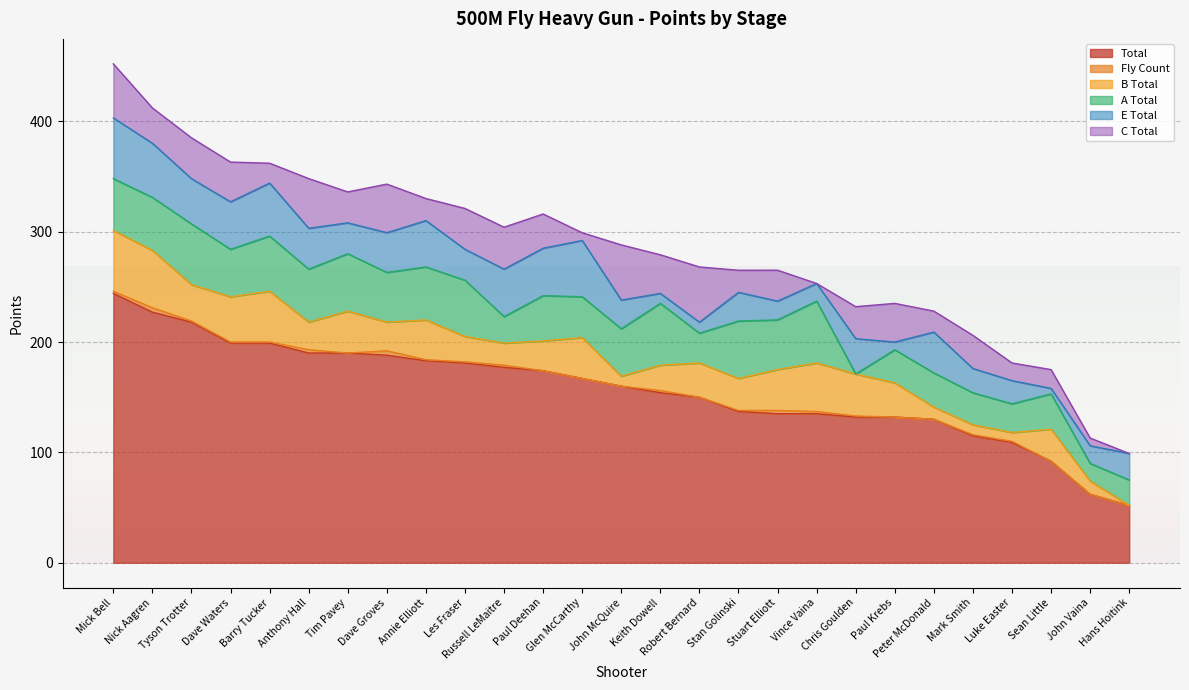

Reading right to left, what are all the values shown in this chart?

Total: 52.0	62.0	92.0	109.0	115.0	130.0	132.0	132.0	135.0	135.0	137.0	150.0	154.0	160.0	167.0	174.0	177.0	181.0	183.0	188.0	190.0	190.0	199.0	199.0	218.0	227.0	244.0
Fly Count: 0.0	0.0	0.0	1.0	1.0	0.0	0.0	1.0	2.0	3.0	1.0	0.0	2.0	0.0	0.0	0.0	2.0	1.0	1.0	4.0	0.0	3.0	1.0	1.0	1.0	4.0	2.0
B Total: 0.0	12.0	29.0	8.0	9.0	11.0	31.0	38.0	44.0	37.0	29.0	31.0	23.0	9.0	37.0	27.0	20.0	23.0	36.0	26.0	38.0	25.0	46.0	41.0	33.0	52.0	55.0
A Total: 23.0	16.0	32.0	26.0	29.0	31.0	30.0	0.0	56.0	45.0	52.0	27.0	56.0	43.0	37.0	41.0	24.0	51.0	48.0	45.0	52.0	48.0	50.0	43.0	55.0	48.0	47.0
E Total: 24.0	16.0	5.0	21.0	22.0	37.0	7.0	32.0	16.0	17.0	26.0	10.0	9.0	26.0	51.0	43.0	43.0	28.0	42.0	36.0	28.0	37.0	48.0	43.0	41.0	49.0	55.0
C Total: 0.0	7.0	17.0	16.0	30.0	19.0	35.0	29.0	0.0	28.0	20.0	50.0	35.0	50.0	7.0	31.0	38.0	37.0	20.0	44.0	28.0	45.0	18.0	36.0	37.0	32.0	49.0